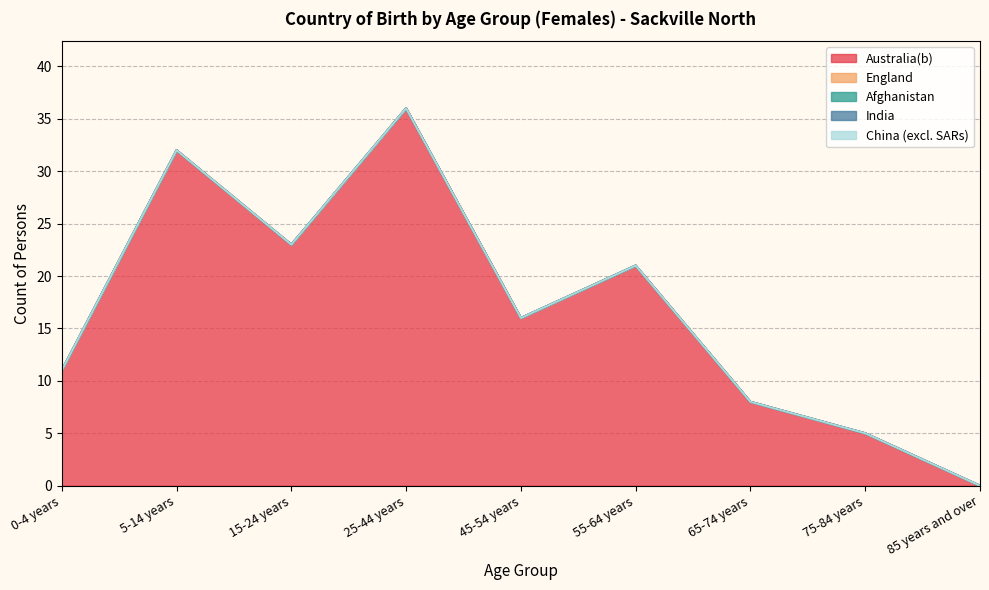

List the series in order of their peak value, highest first.

Australia(b), England, Afghanistan, India, China (excl. SARs)